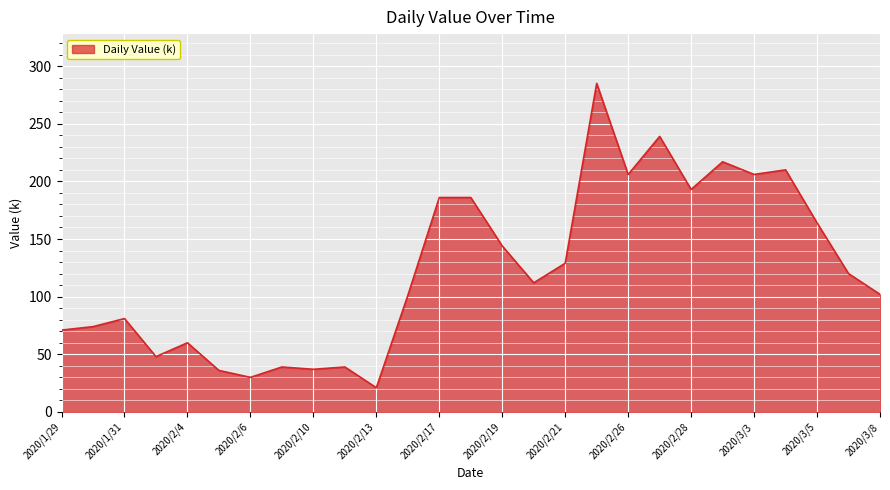

What is the minimum value shown in the chart?

21